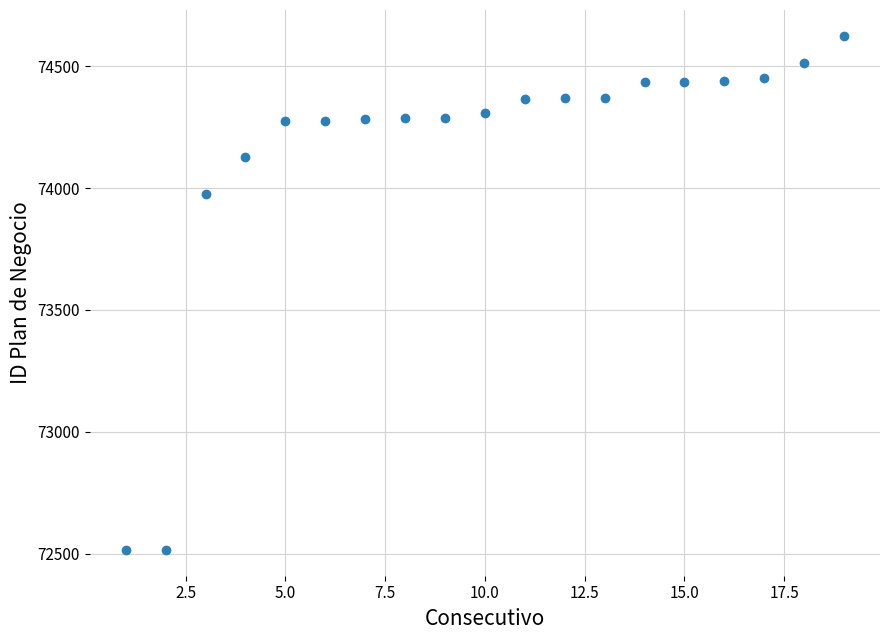

What Y value in the scatter plot is closest to 73570?

73976